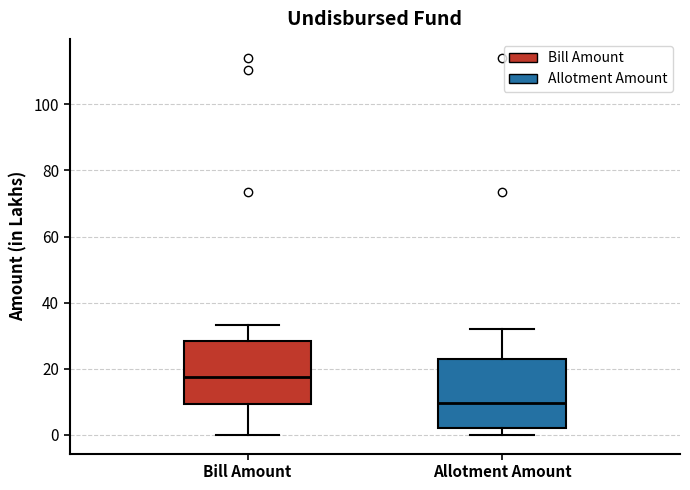

Reading left to right, transcribe this box plot: for each box, give where its median line is, the range the box spans, and where its two whiskers end, as read against the y-axis. The values are not printed on the chart, so give them approximately, as read against the axis.

Bill Amount: median 18, box 10 to 28, whiskers 0 to 34
Allotment Amount: median 10, box 2 to 24, whiskers 0 to 32